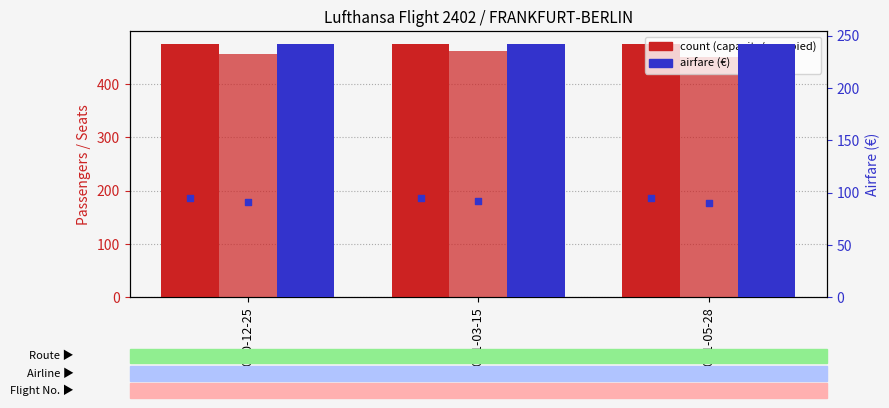

Is the value of Occupied econ. at 2020-12-25 greater than the value of Max. capacity econ. at 2020-12-25?

No